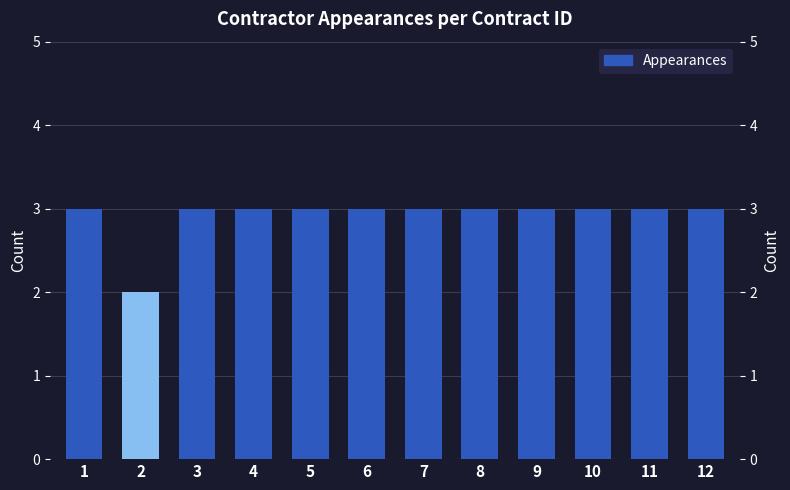

What is the minimum value shown in the chart?

2